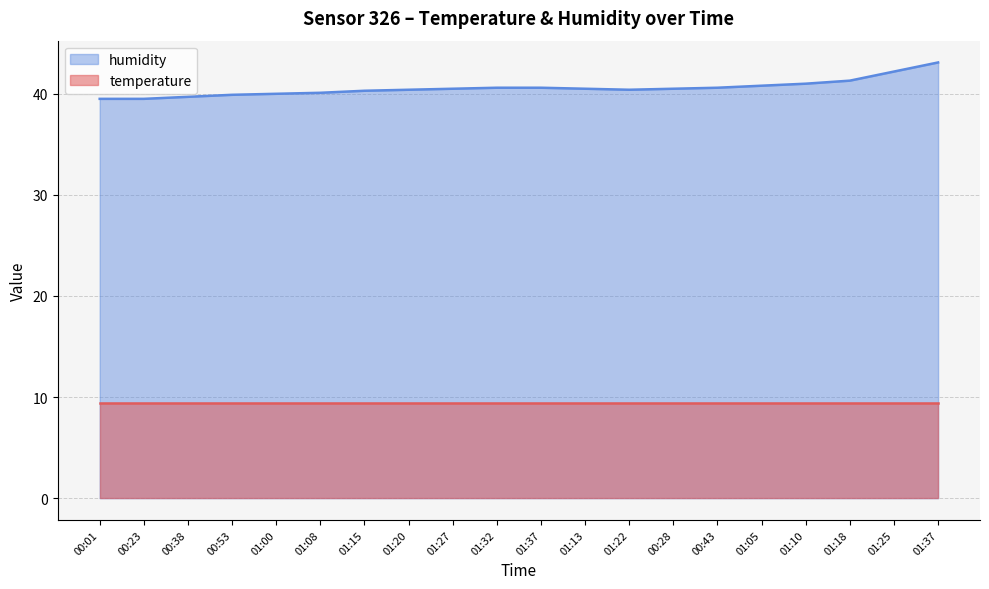

How many data points are less than 40?

4